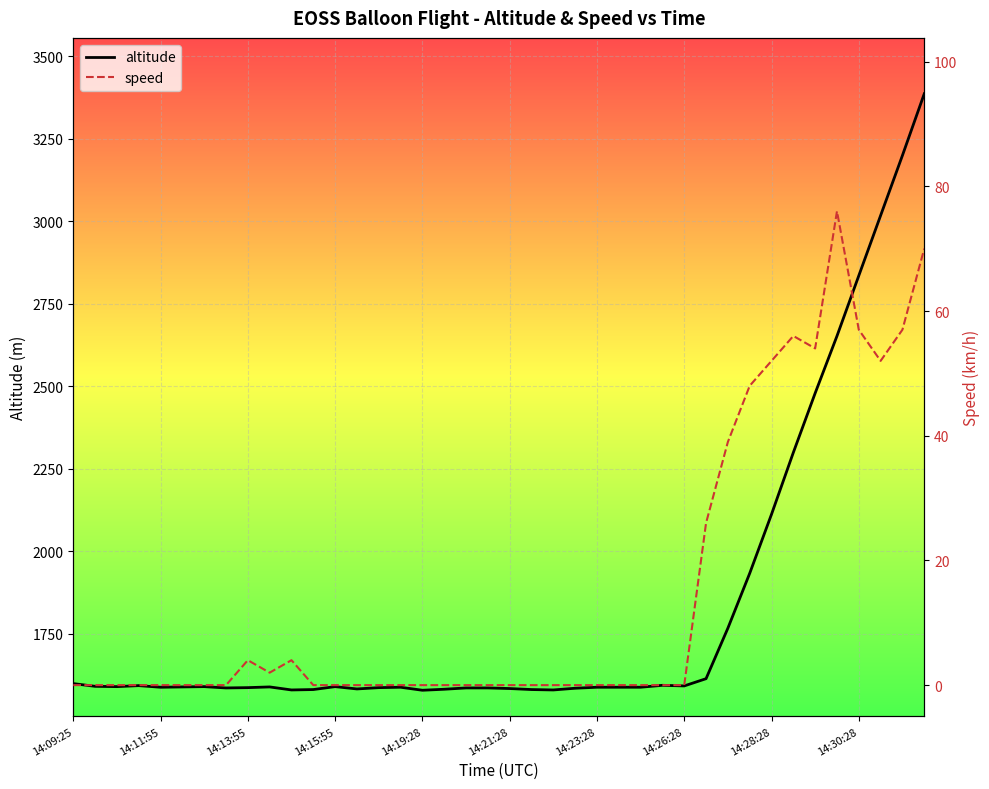

True or false: speed has a value of -24.7 at 13.

False